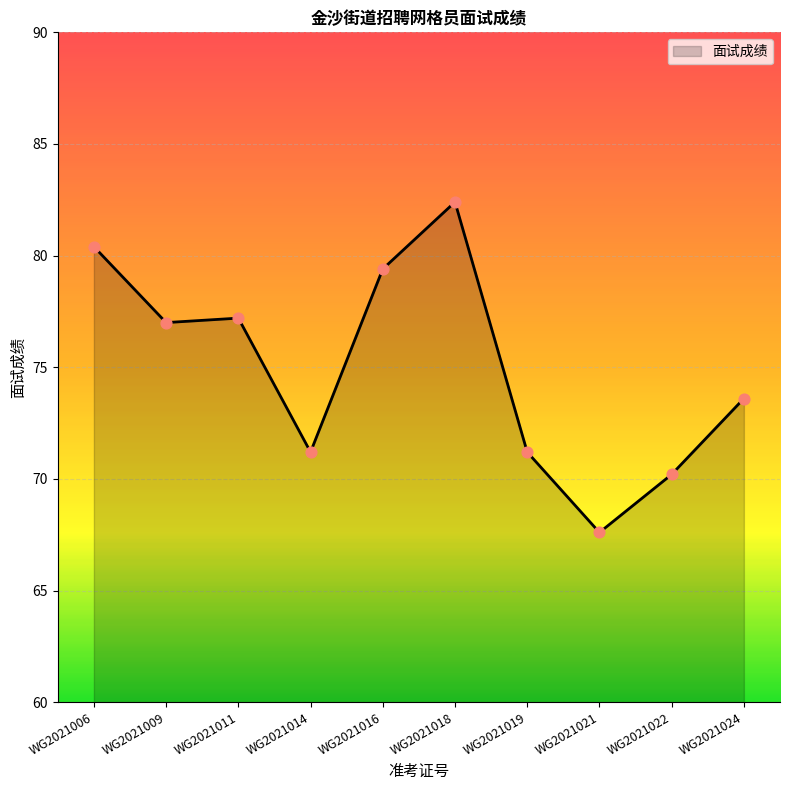

Between WG2021009 and WG2021021, which is larger?

WG2021009